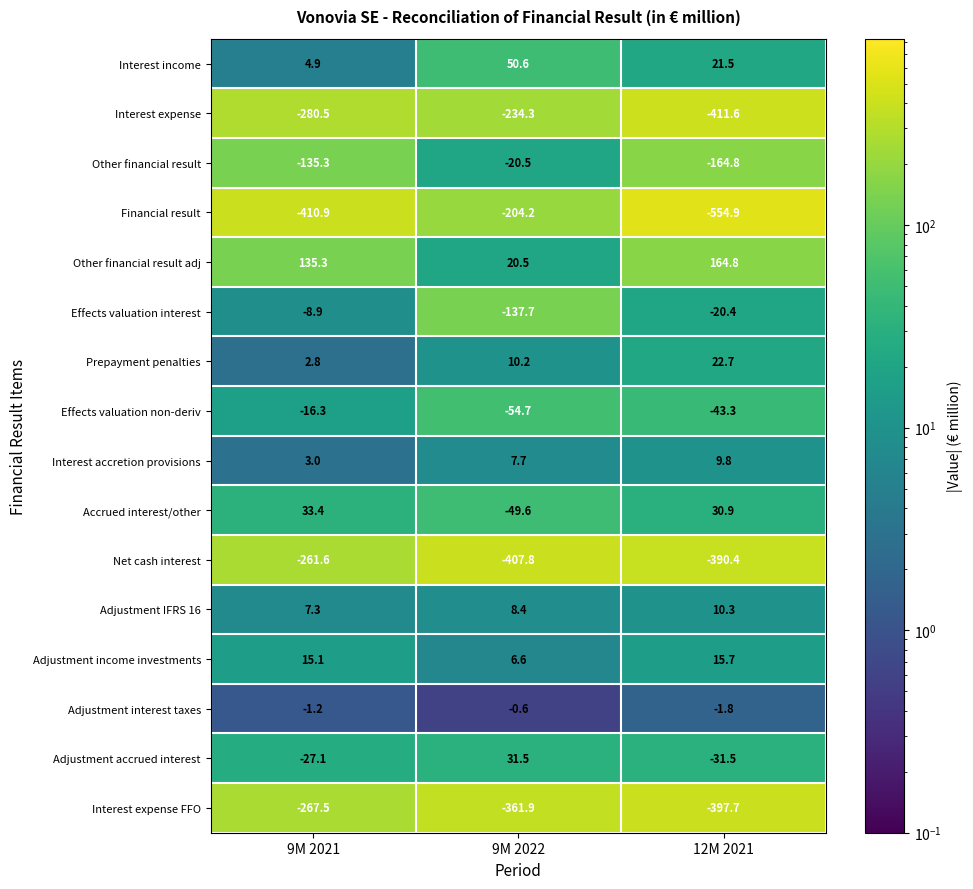

Where is Adjustment IFRS 16 nearest to the value 8?

9M 2022